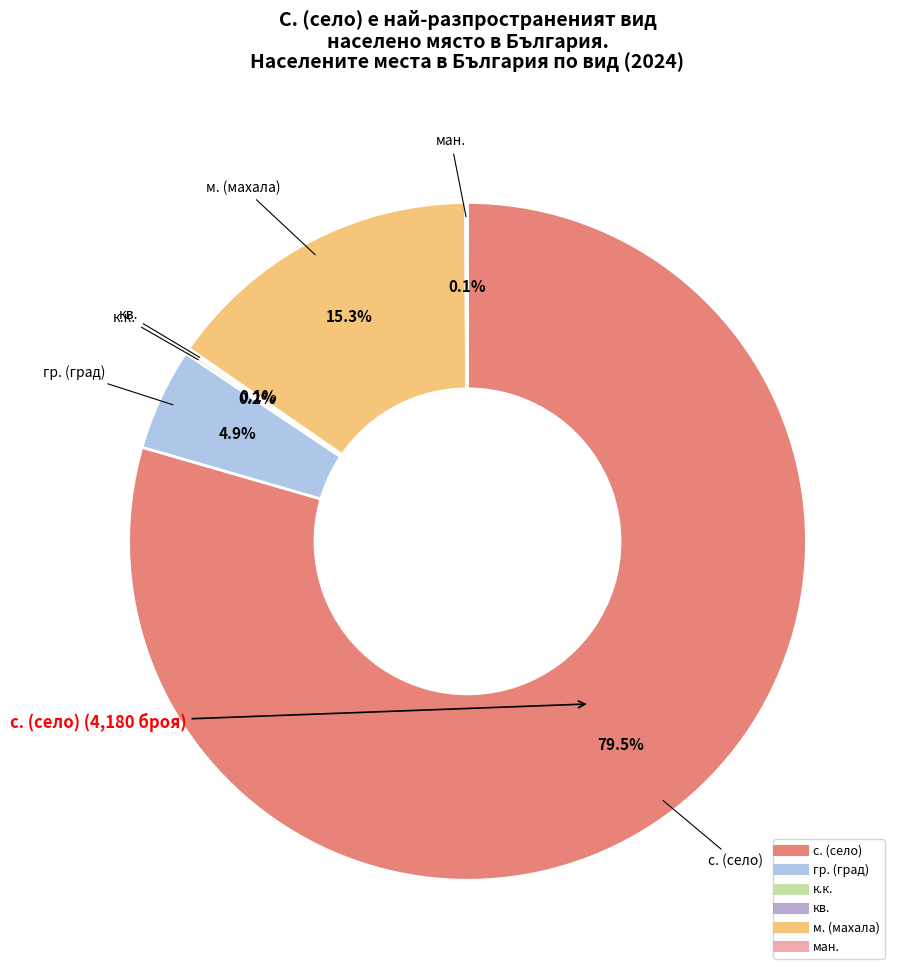

To the nearest percent, what is the difference between the largest and smallest slice percentages?

79%